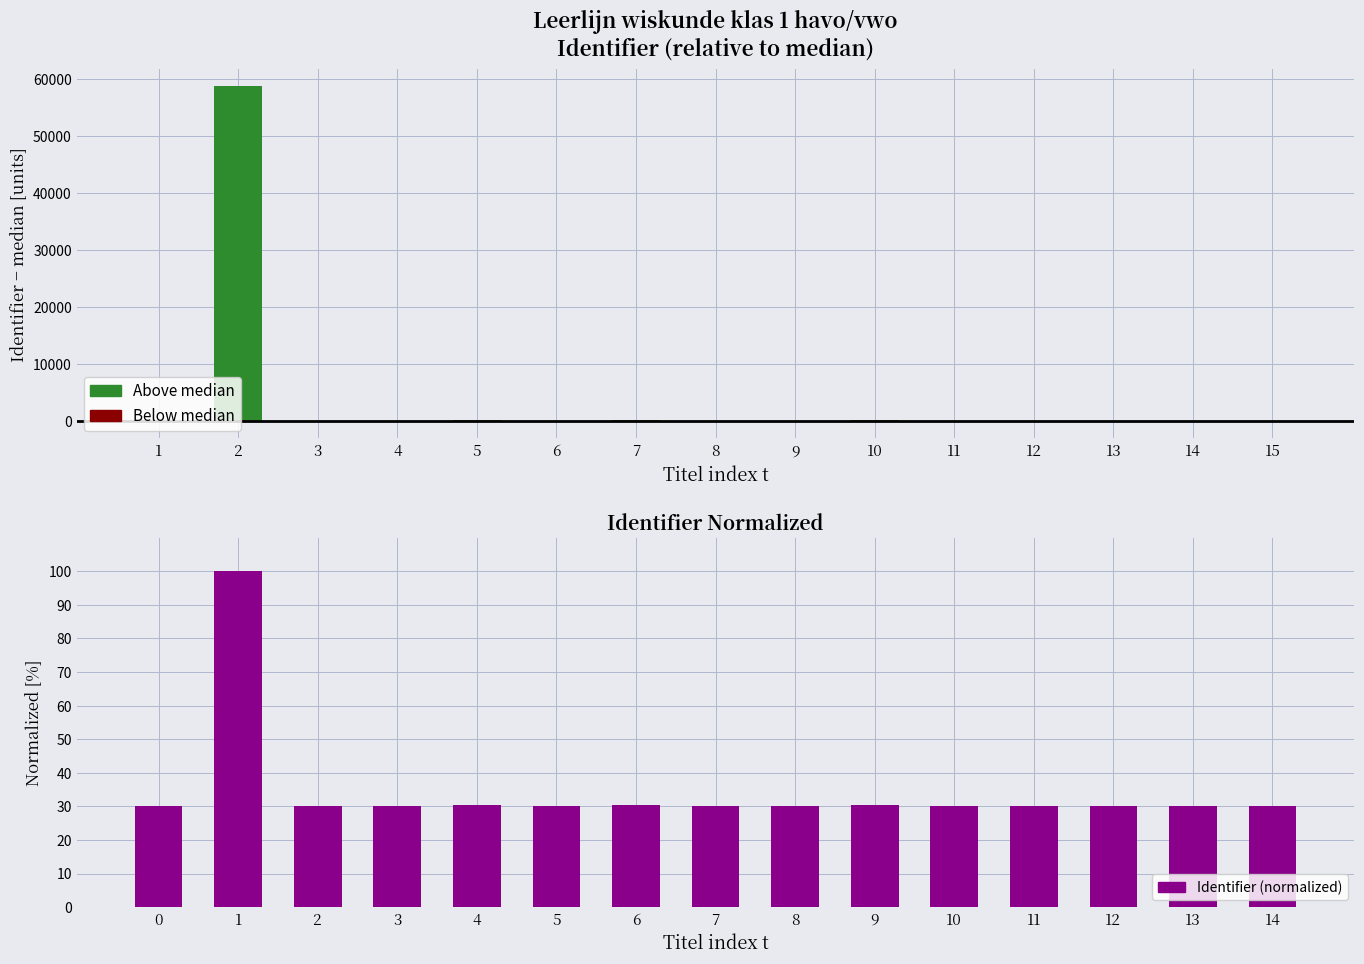

What is the maximum value shown in the chart?

58865.0